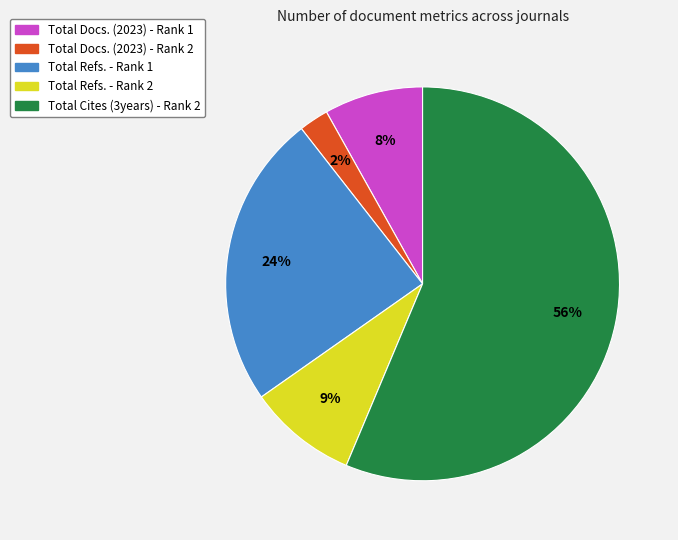

What percentage is the Total Refs. - Rank 1 slice, to the nearest percent?

24%